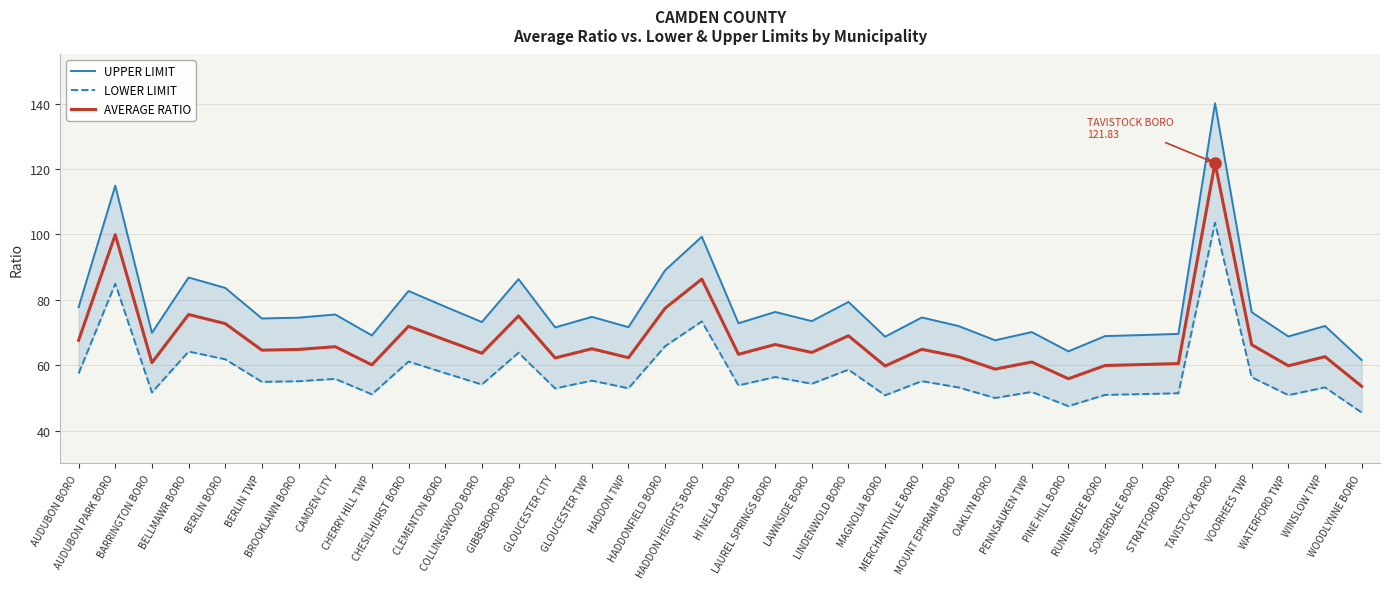

Rank the categories by AVERAGE RATIO value from highest to lowest.

TAVISTOCK BORO, AUDUBON PARK BORO, HADDON HEIGHTS BORO, HADDONFIELD BORO, BELLMAWR BORO, GIBBSBORO BORO, BERLIN BORO, CHESILHURST BORO, LINDENWOLD BORO, CLEMENTON BORO, AUDUBON BORO, LAUREL SPRINGS BORO, VOORHEES TWP, CAMDEN CITY, GLOUCESTER TWP, MERCHANTVILLE BORO, BROOKLAWN BORO, BERLIN TWP, LAWNSIDE BORO, COLLINGSWOOD BORO, HI NELLA BORO, WINSLOW TWP, MOUNT EPHRAIM BORO, HADDON TWP, GLOUCESTER CITY, PENNSAUKEN TWP, BARRINGTON BORO, STRATFORD BORO, SOMERDALE BORO, CHERRY HILL TWP, RUNNEMEDE BORO, WATERFORD TWP, MAGNOLIA BORO, OAKLYN BORO, PINE HILL BORO, WOODLYNNE BORO